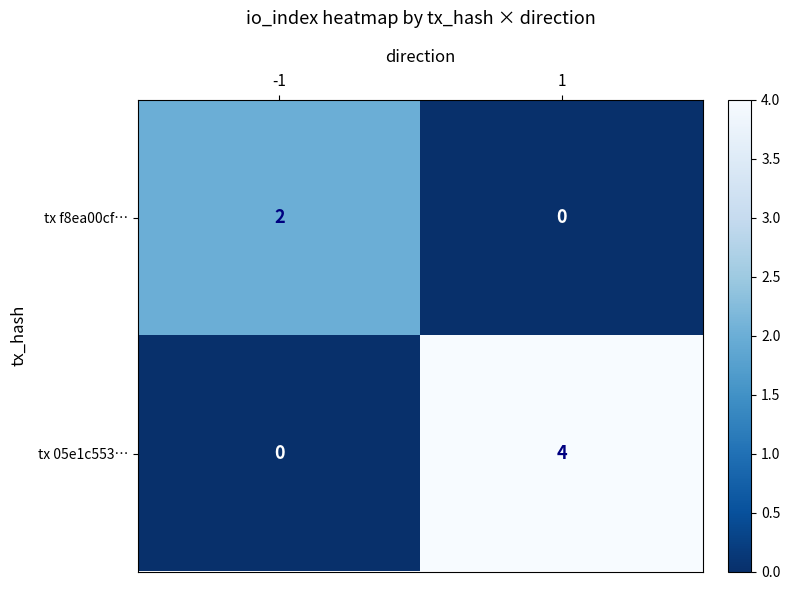

Between -1 and 1, which series saw the biggest shift?

tx 05e1c553…